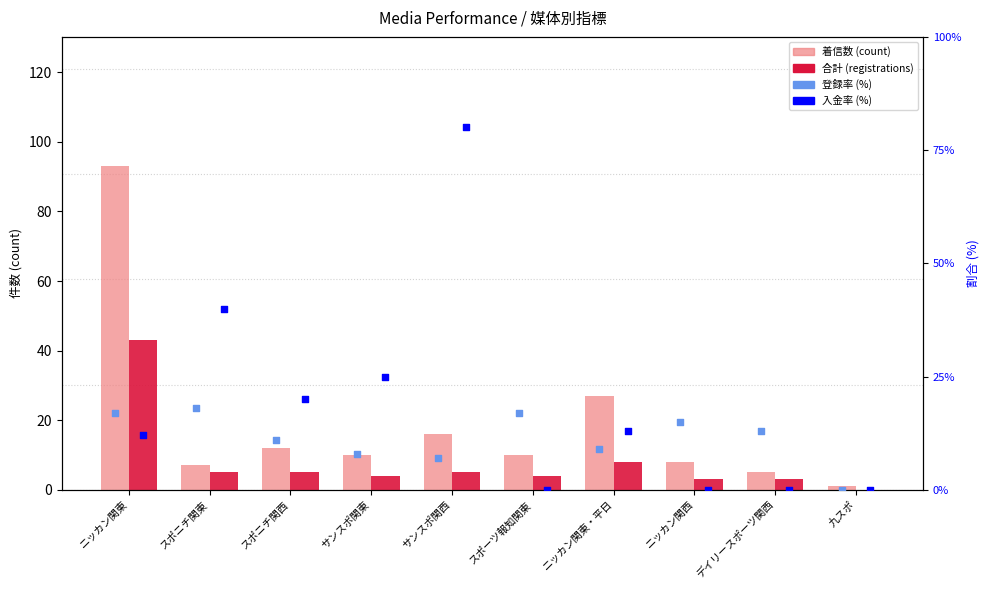

What are all the series names shown in the legend?

着信数 (count), 合計 (registrations), 登録率 (%), 入金率 (%)